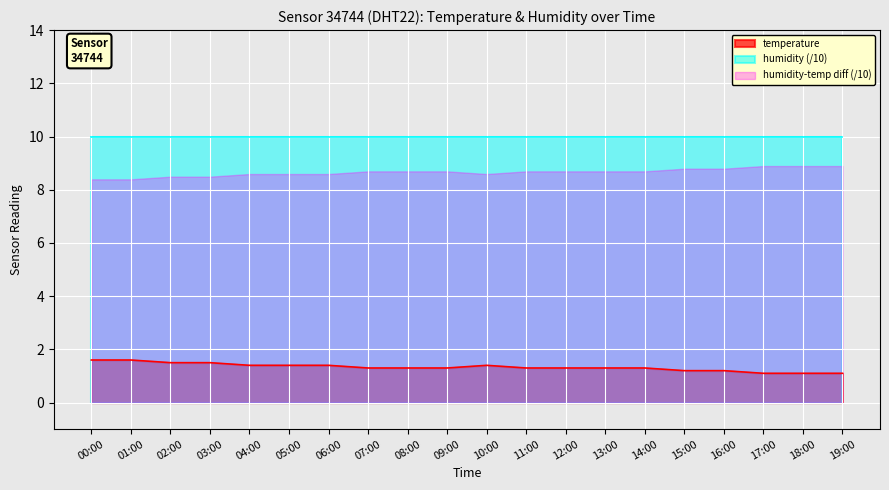

What is the approximate value at 10:00?

1.4